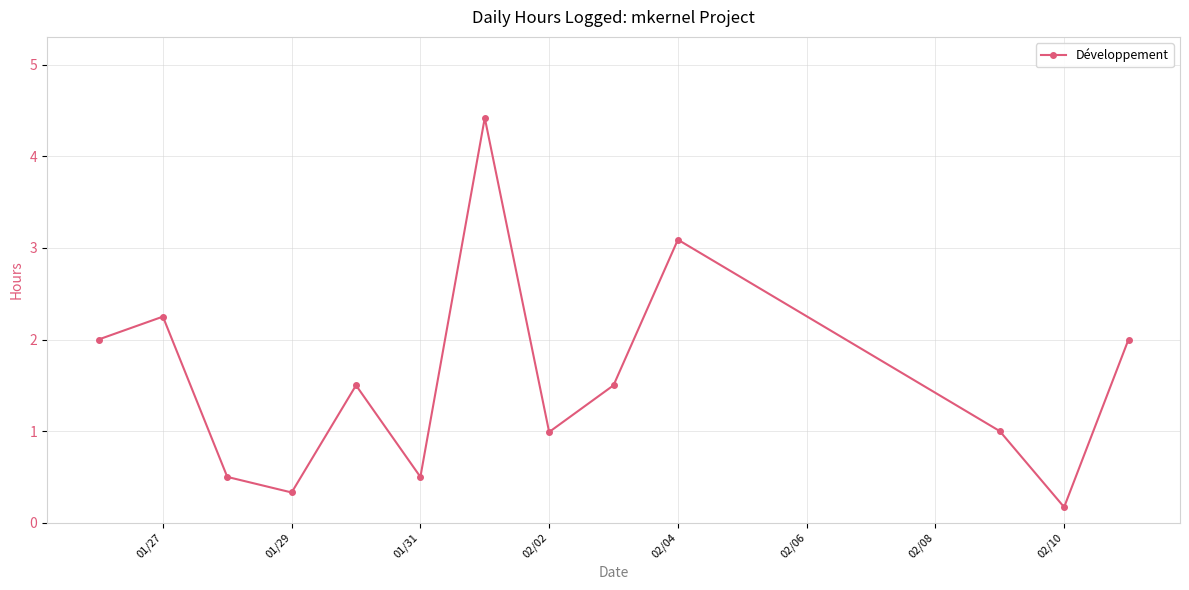

What is the average value?

1.6